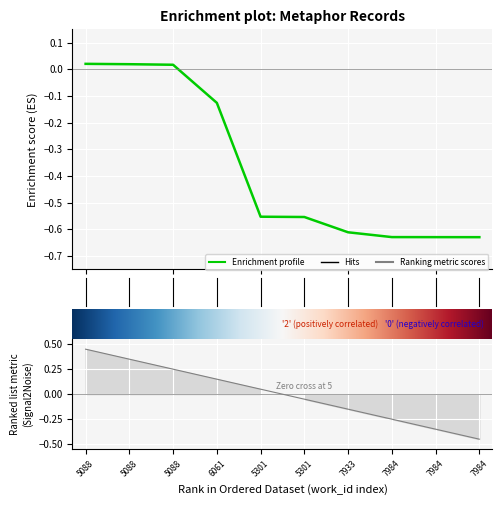

The value at 5088 is 0.0. True or false?

True